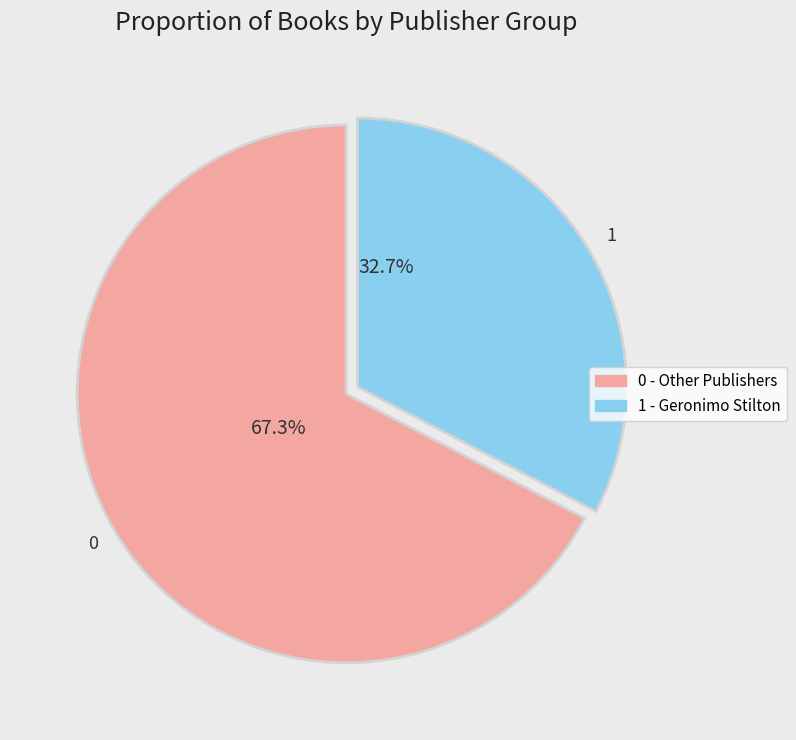

How many slices are in this pie chart?

2